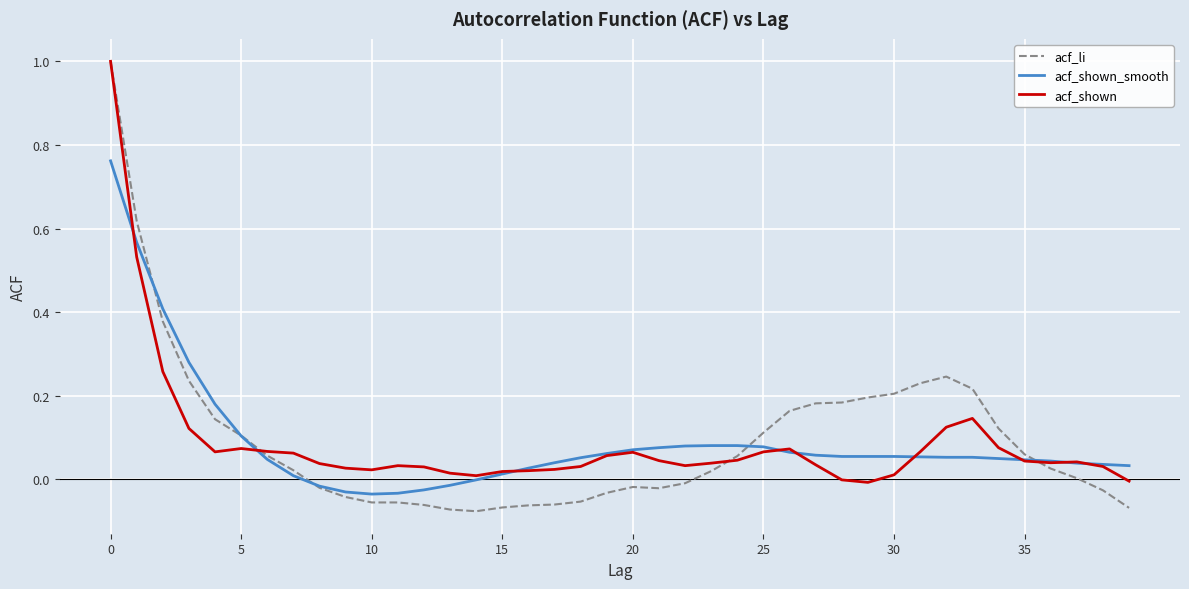

What is the sum of all acf_shown values?

3.5